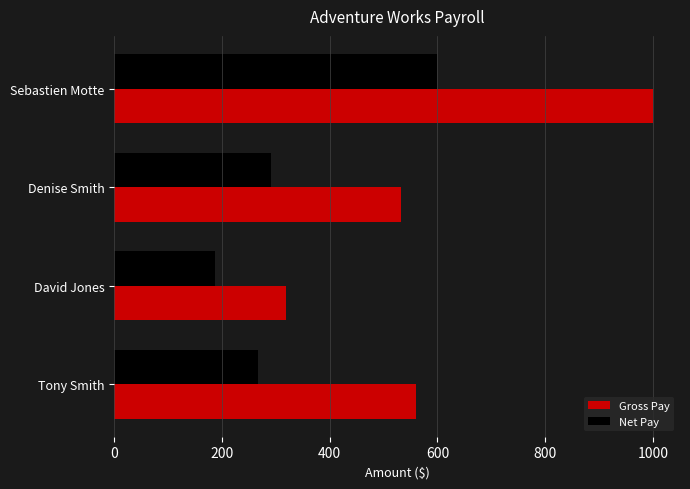

Between Denise Smith and Sebastien Motte, which series saw the biggest shift?

Gross Pay